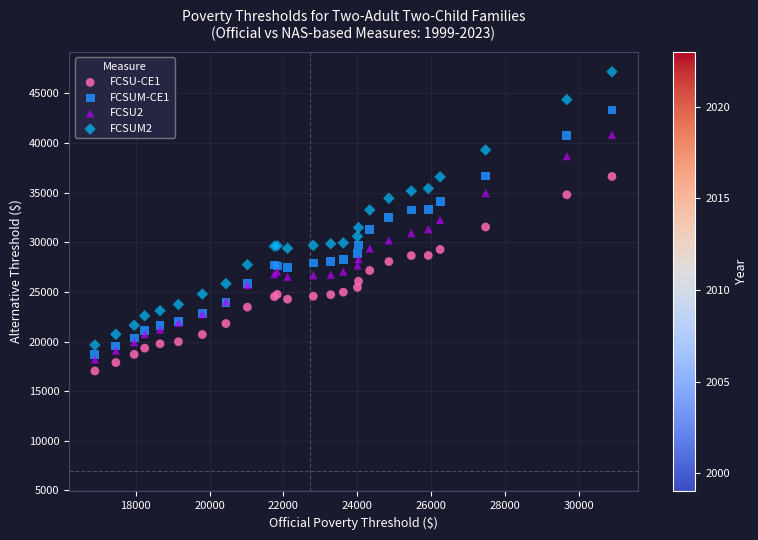

Which series has the largest Y range (max minus min)?

FCSUM2